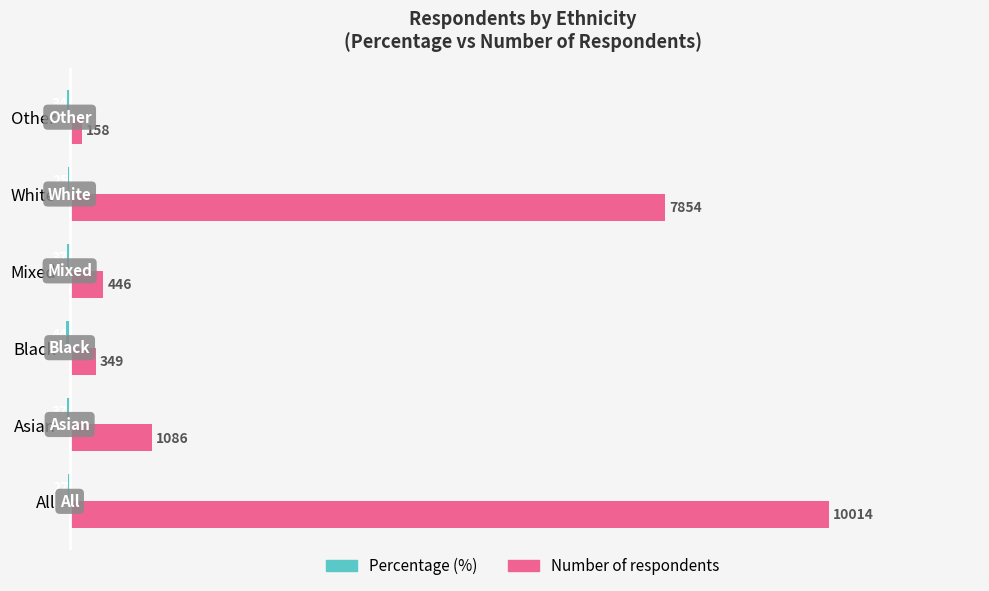

What is the greatest value displayed?

10014